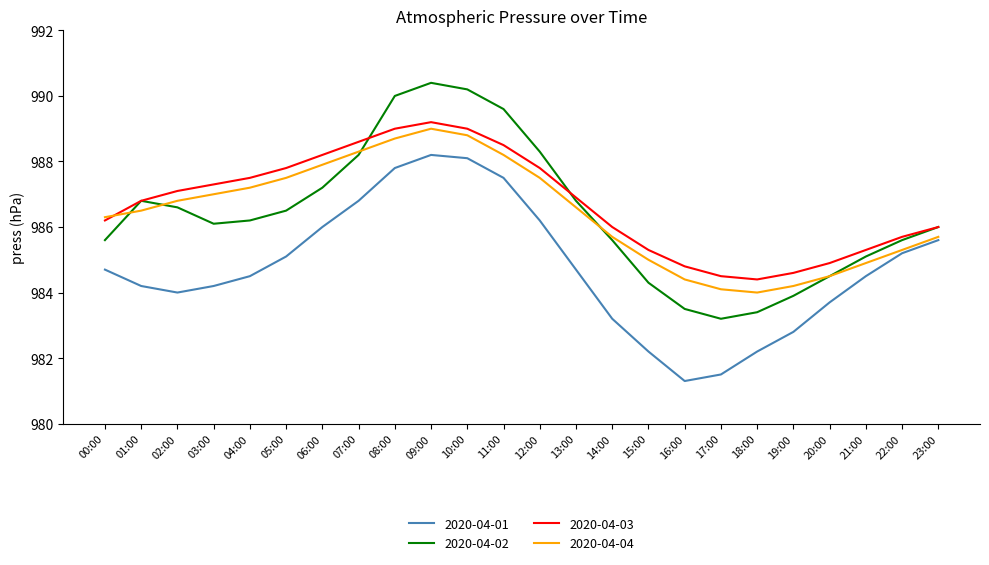

True or false: 2020-04-02 and 2020-04-01 cross at least once.

False